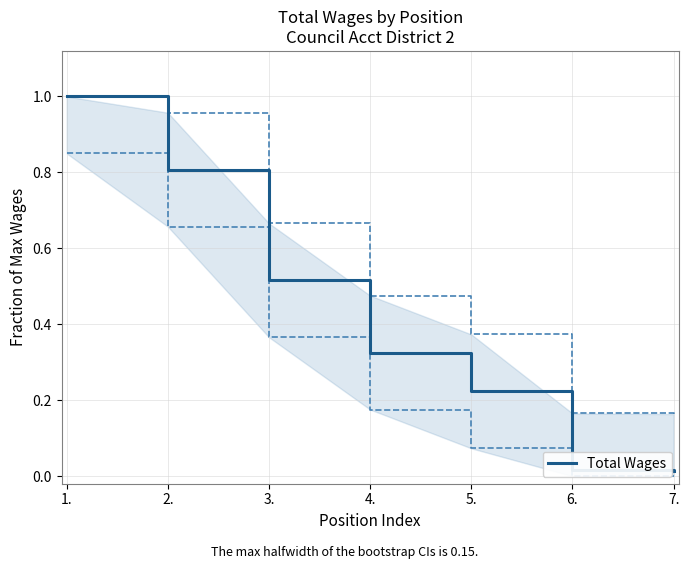

Is it true that the value at 6. is 0.0?

False